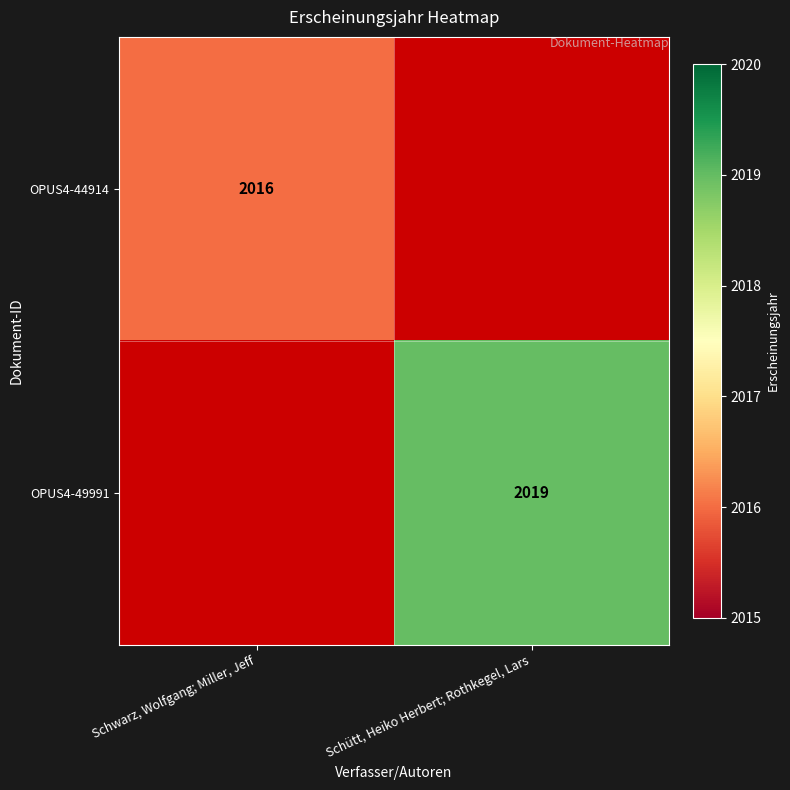

Is it true that OPUS4-44914 equals 2016 at Schwarz, Wolfgang; Miller, Jeff?

True